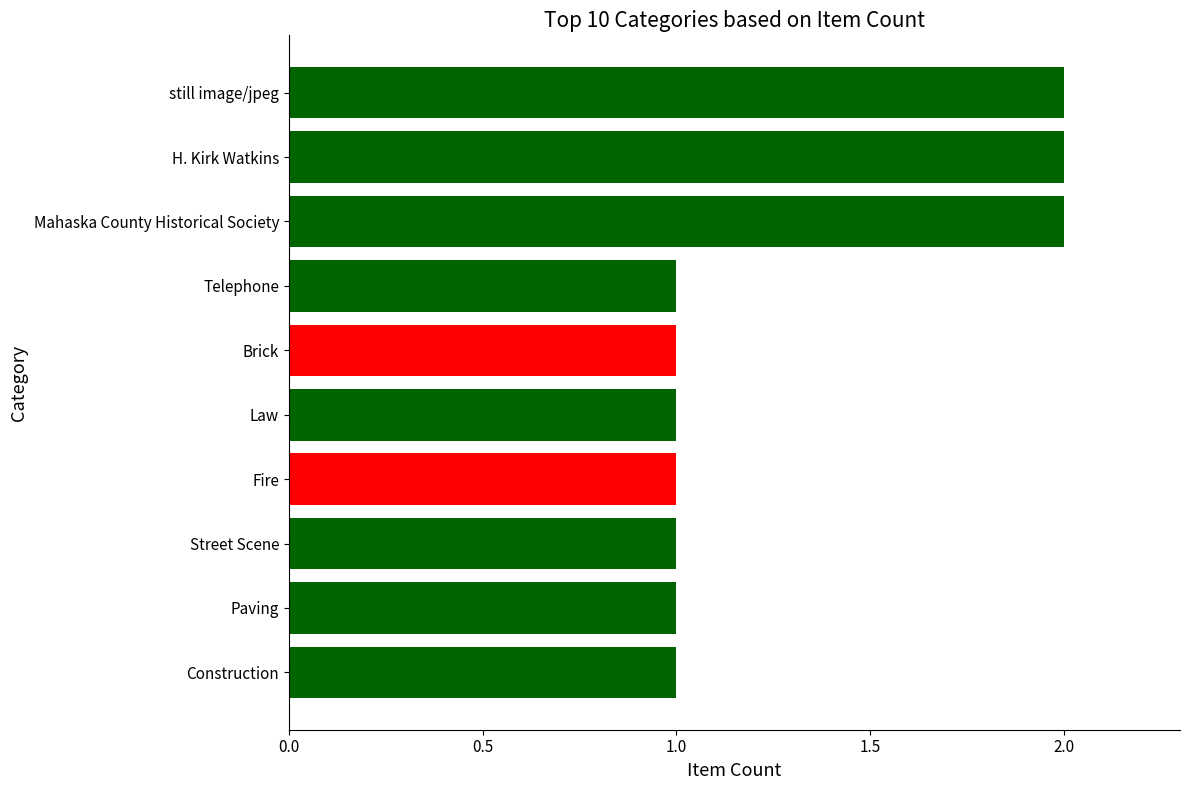

Reading bottom to top, transcribe all the data shown in this chart.

Construction=1	Paving=1	Street Scene=1	Fire=1	Law=1	Brick=1	Telephone=1	Mahaska County Historical Society=2	H. Kirk Watkins=2	still image/jpeg=2